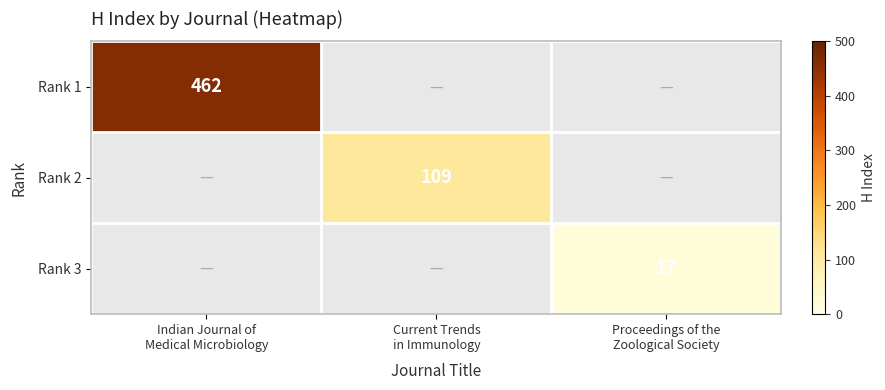

Rank the categories by Rank 2 value from lowest to highest.

Indian Journal of Medical Microbiology, Proceedings of the Zoological Society, Current Trends in Immunology